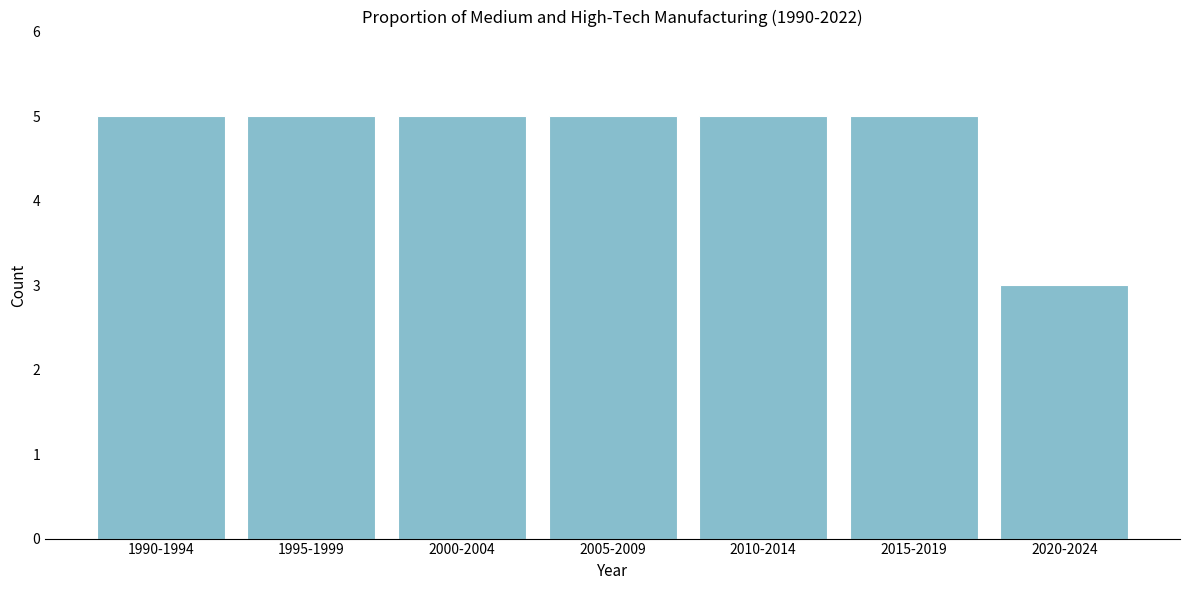

Reading right to left, what are all the values shown in this chart?

3	5	5	5	5	5	5